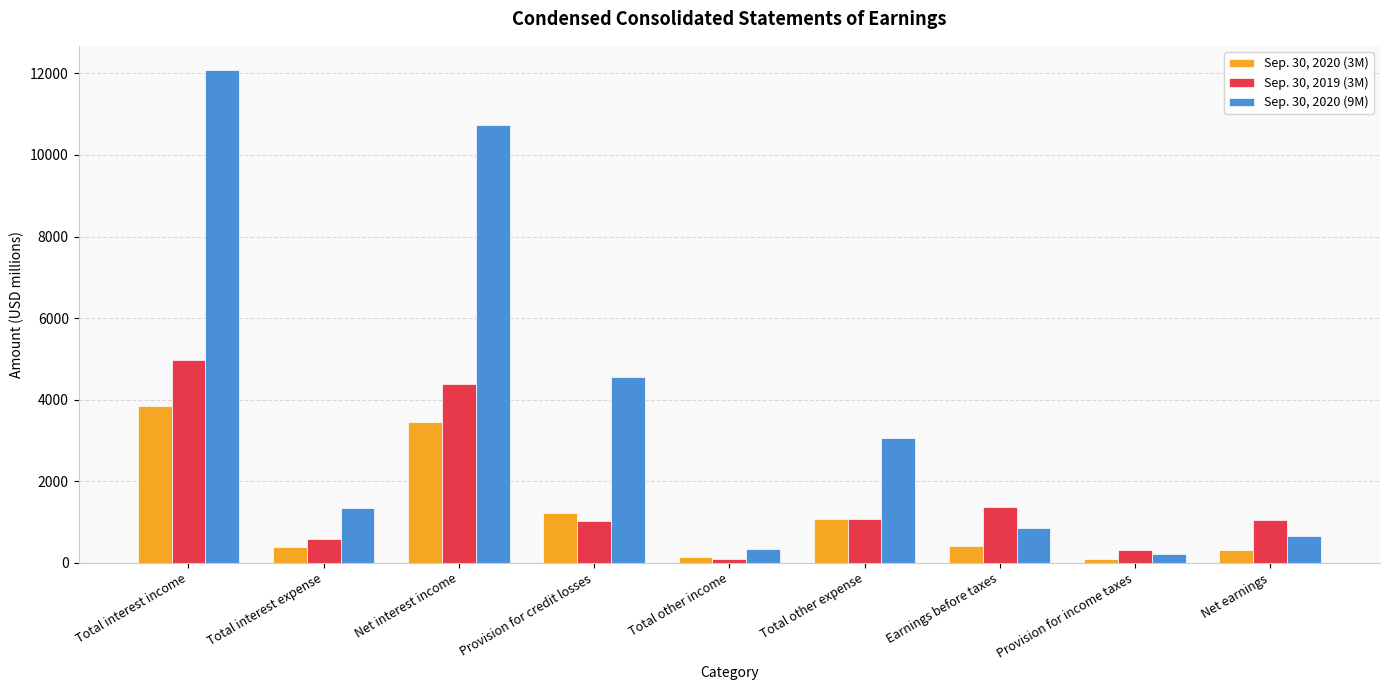

List the series in order of their peak value, highest first.

Sep. 30, 2020 (9M), Sep. 30, 2019 (3M), Sep. 30, 2020 (3M)